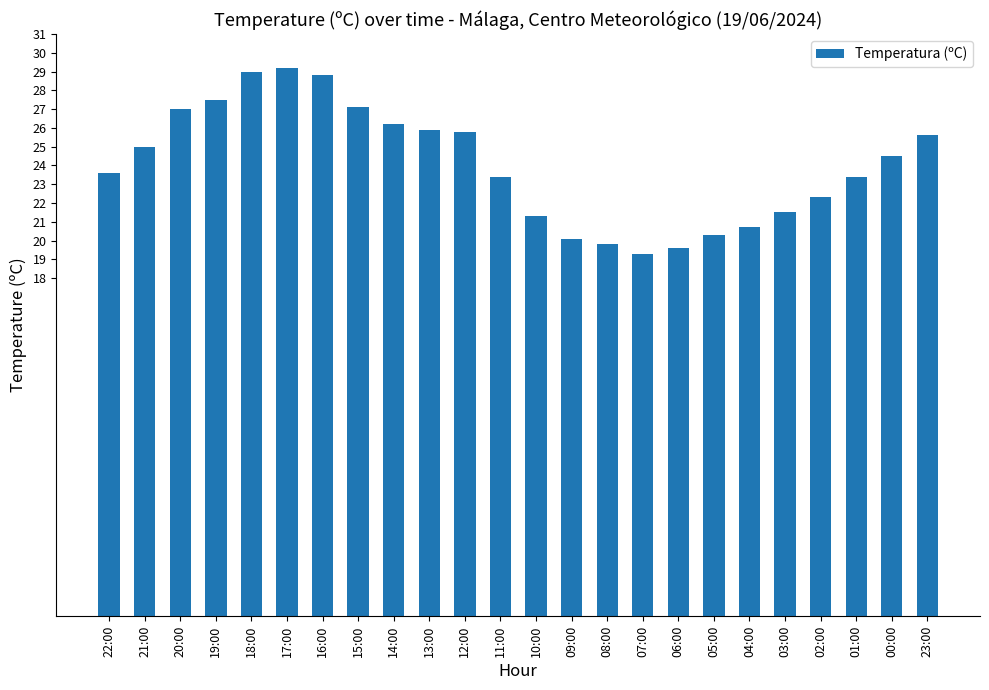

How many data points does each series have?

24